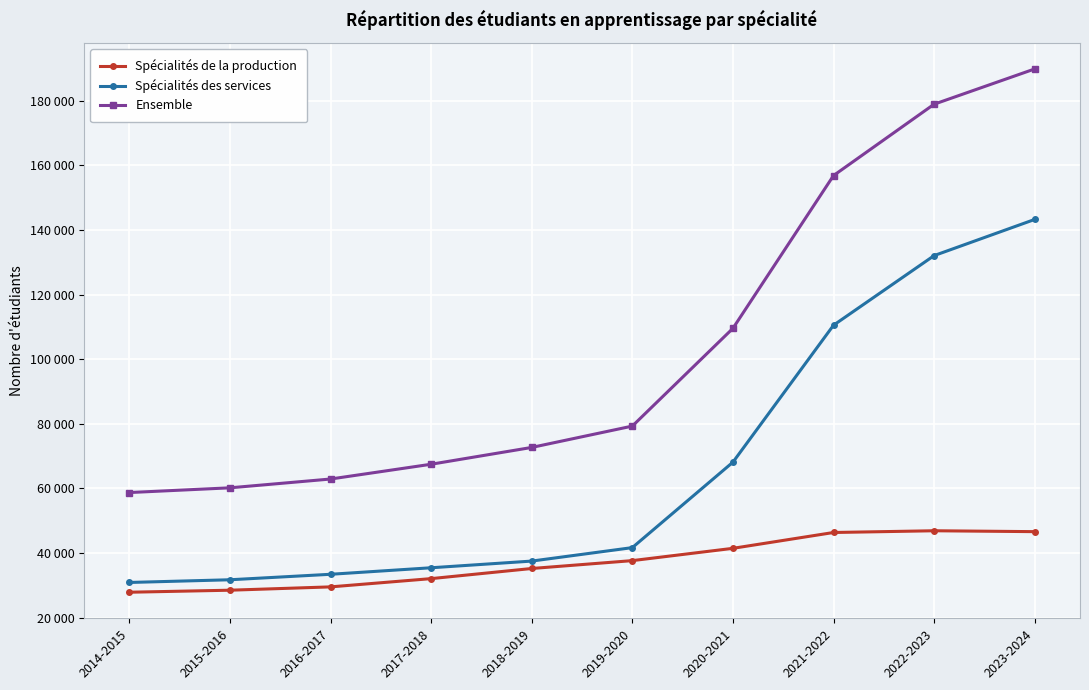

Is this an area chart (filled region under the line)?

No